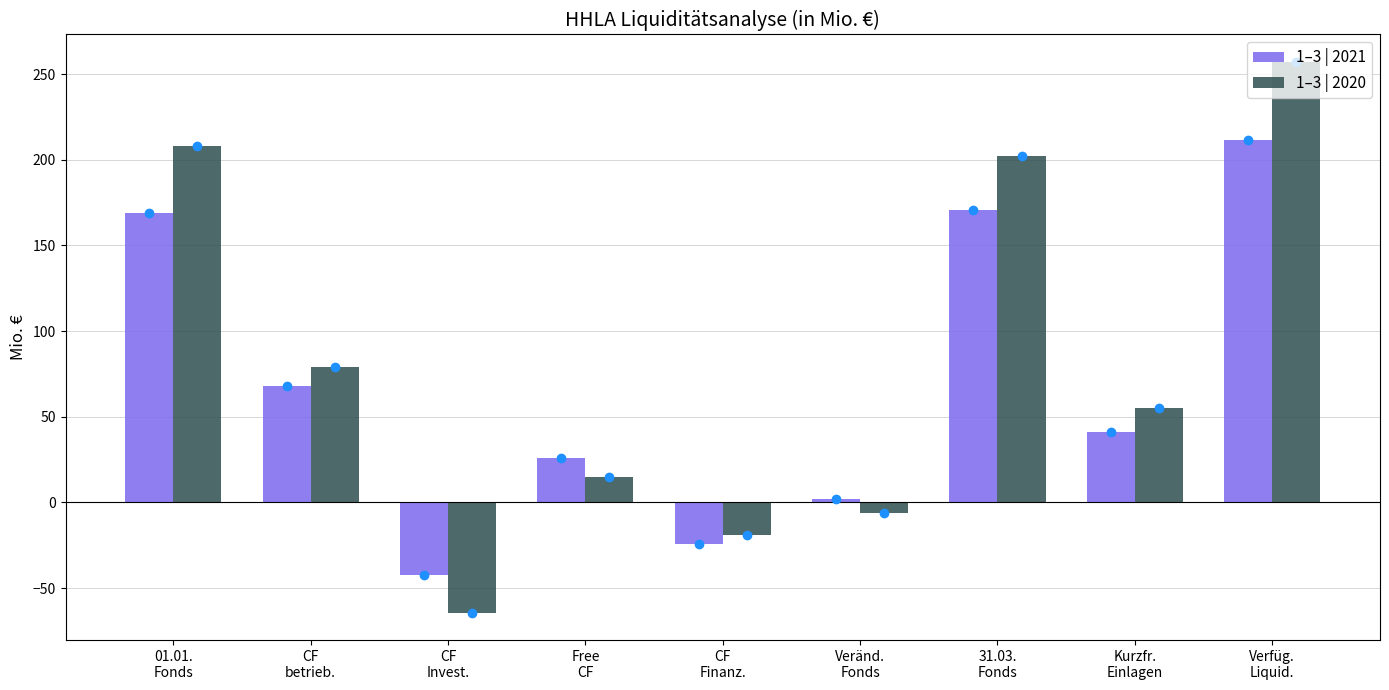

What is the average value of the 1–3 | 2021 series?

69.1